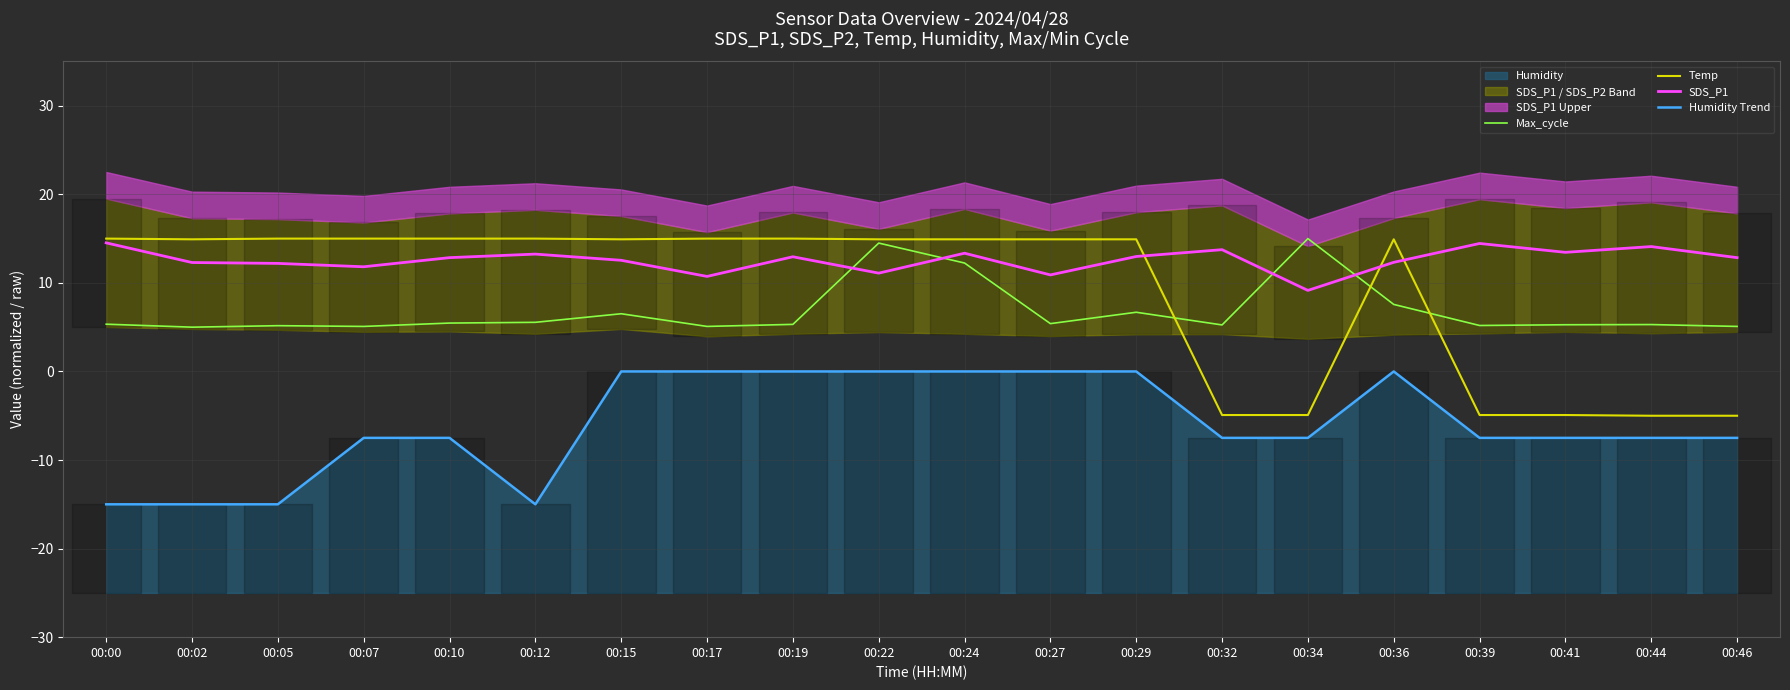

The SDS_P1 series shows 11.1 at 00:22. True or false?

True